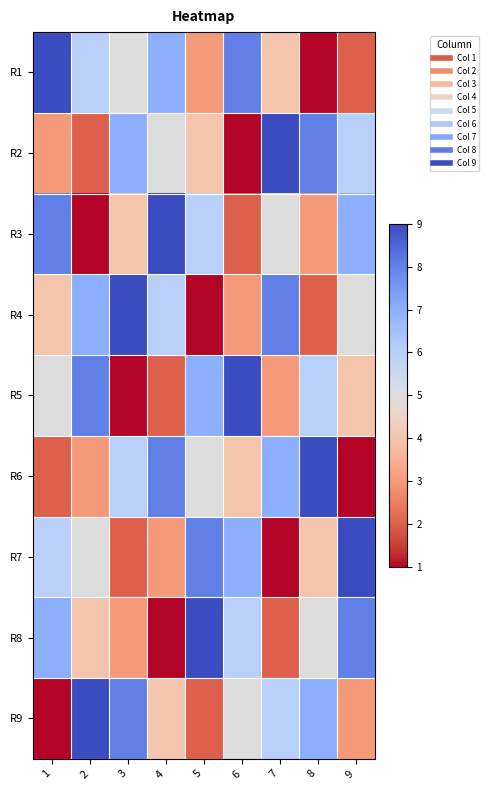

Which label corresponds to the smallest value in the chart?

8